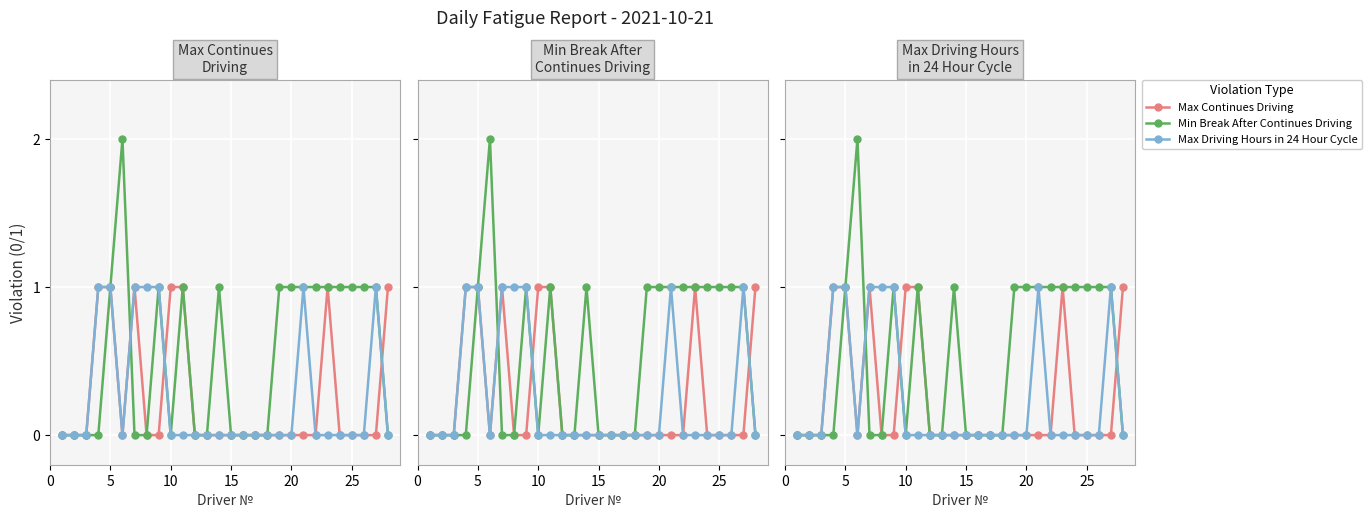

How many lines are shown in the chart?

3